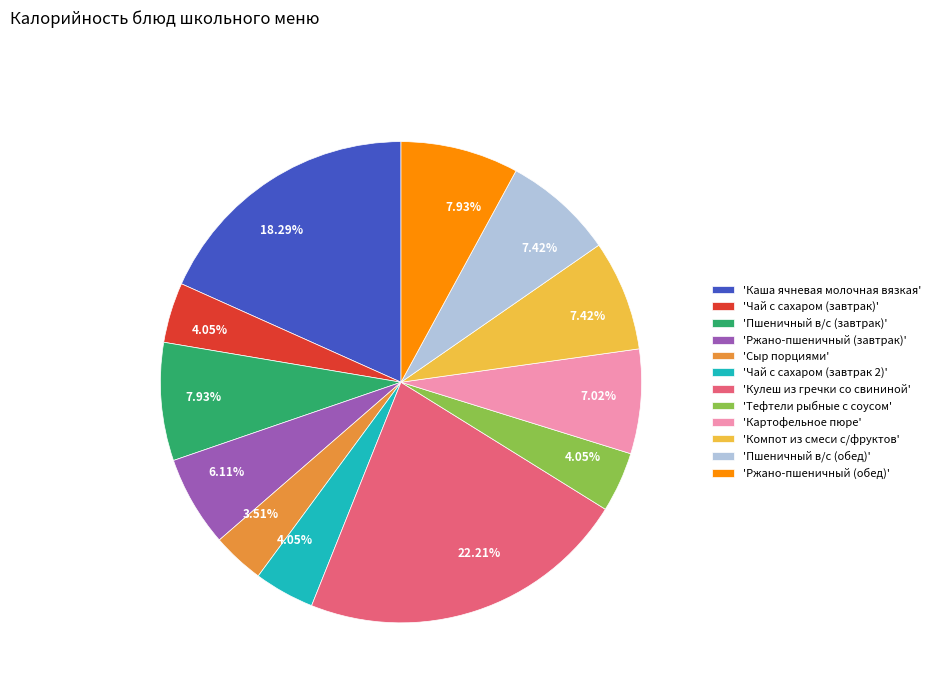

Do 'Чай с сахаром (завтрак)' and 'Ржано-пшеничный (обед)' together represent more than half of the pie?

No